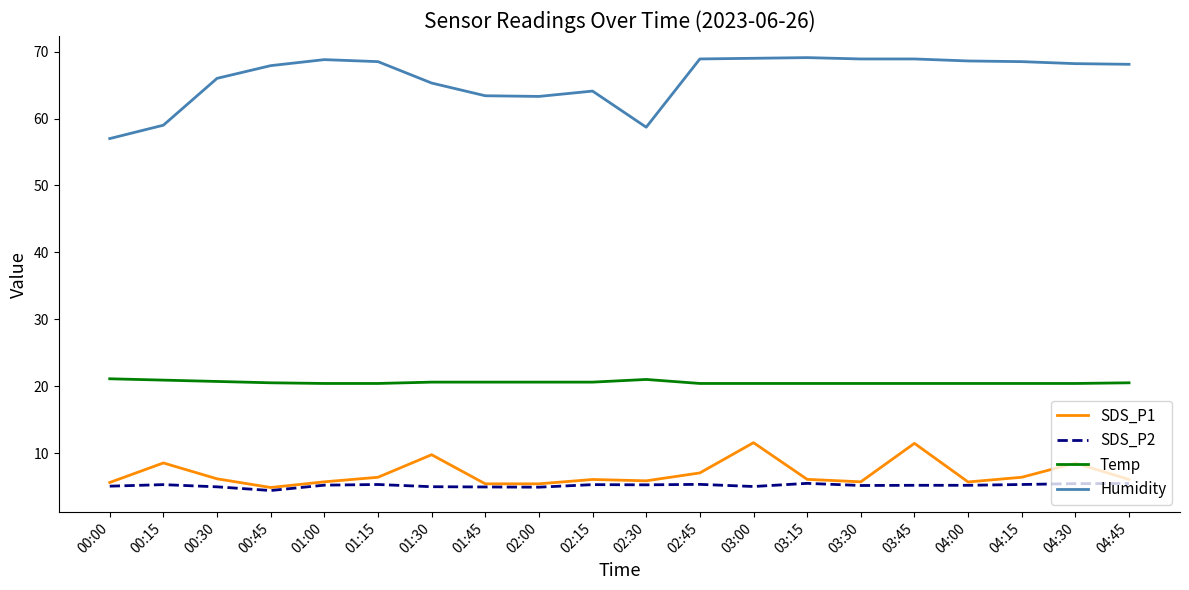

At which label does Humidity reach its minimum?

00:00